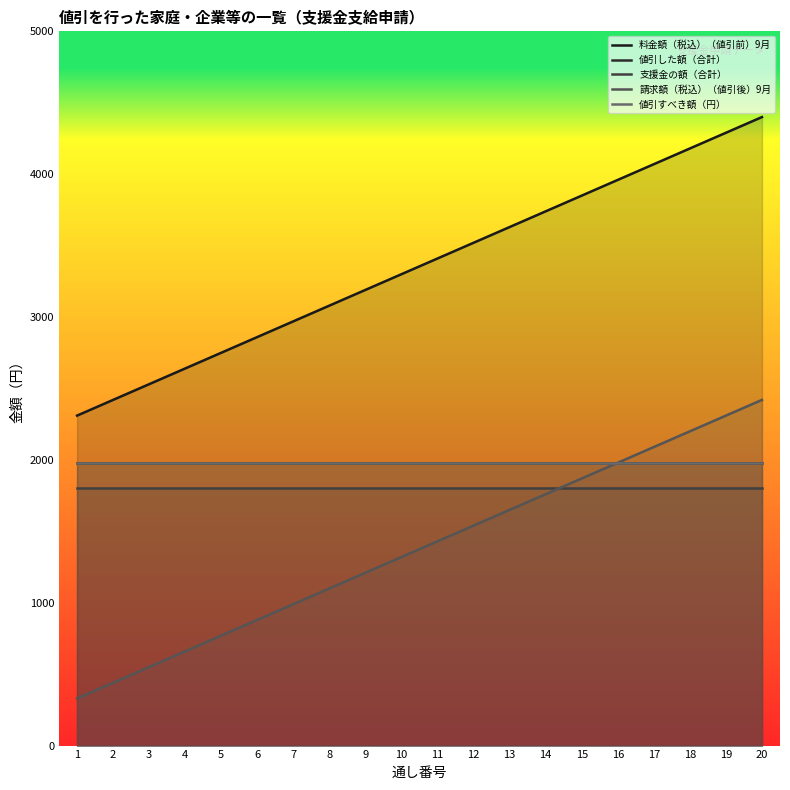

True or false: 料金額（税込）（値引前）9月 and 請求額（税込）（値引後）9月 intersect in this chart.

False